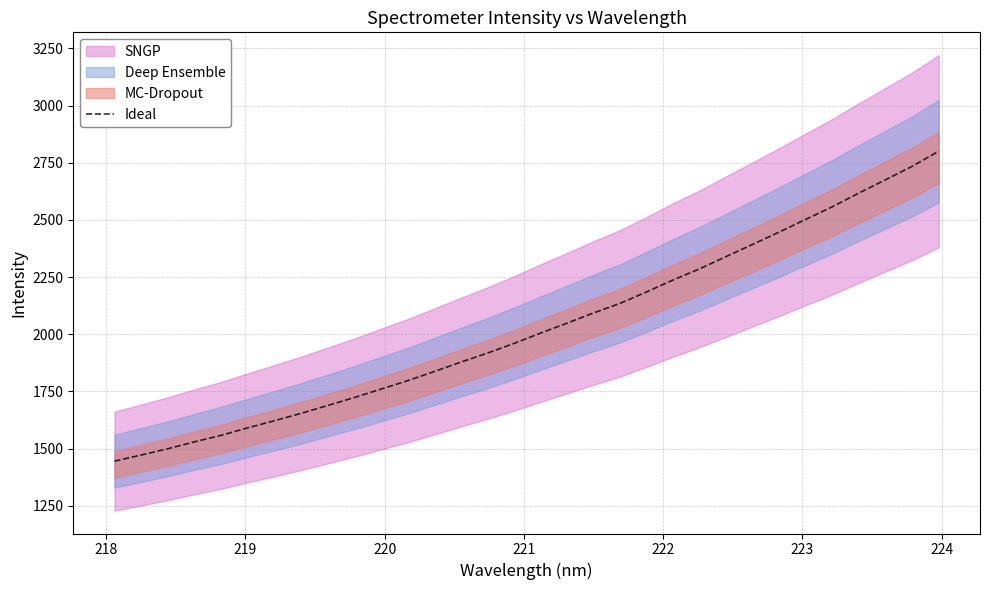

How many categories are shown in the chart?

32